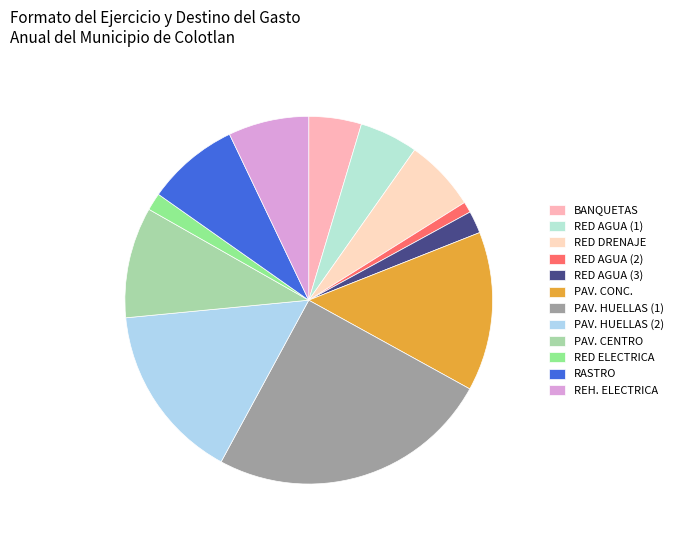

How many segments does this pie chart have?

12